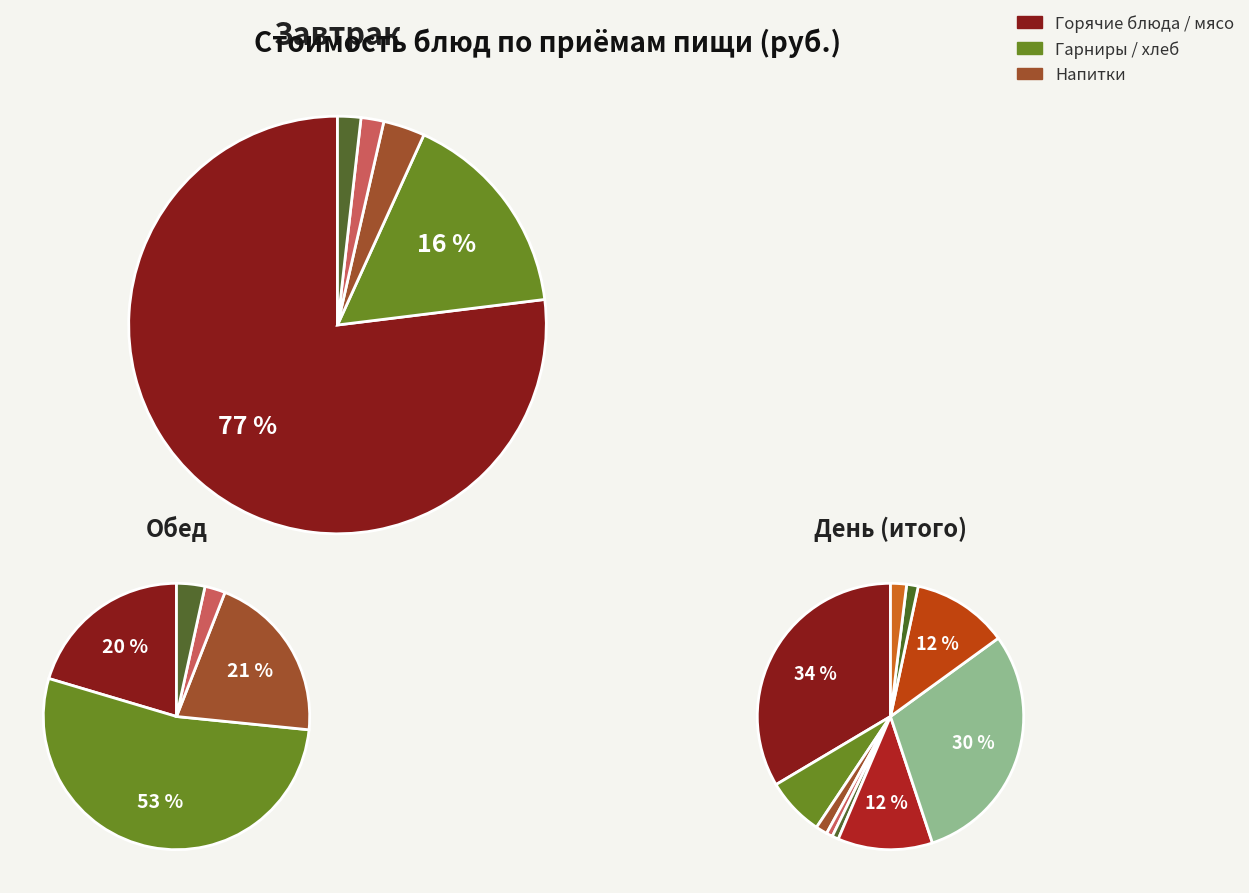

Count the number of slices in the pie.

10